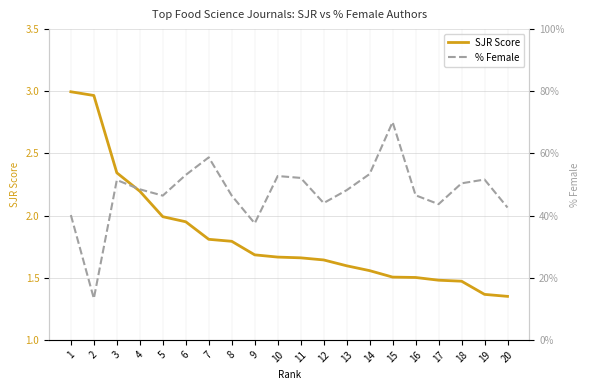

Rank the series by their maximum value, from lowest to highest.

SJR Score, % Female